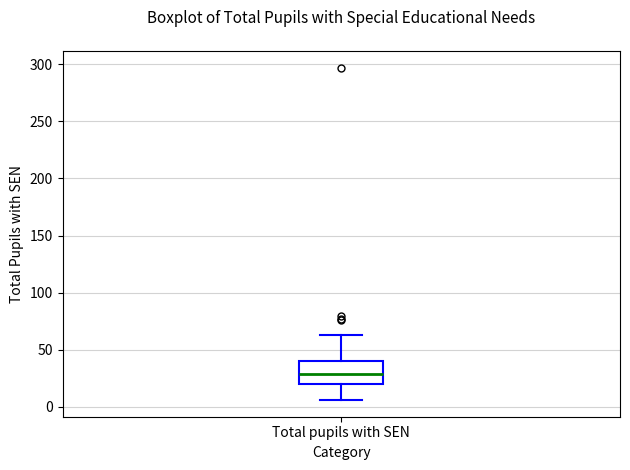

Read this box plot against the y-axis: the position of the median line, the range covered by the box, and the ends of both whiskers. The values are not printed on the chart, so give them approximately, as read against the axis.

median 30, box 20 to 40, whiskers 5 to 65